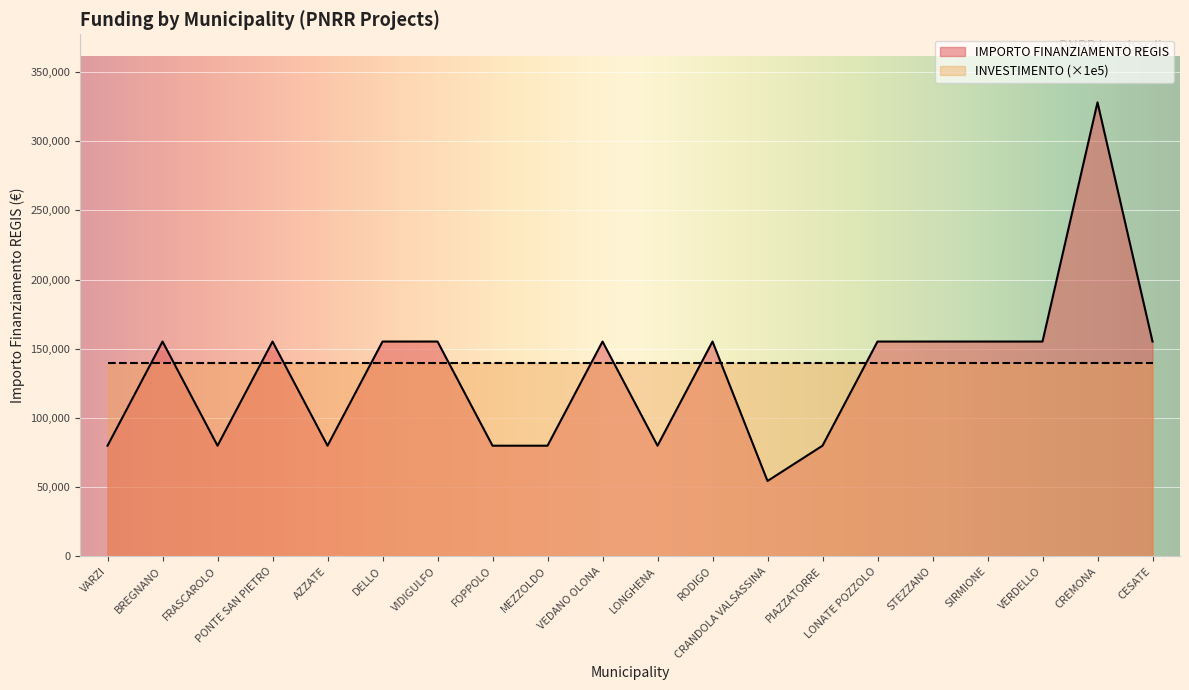

Is it true that the value at CREMONA is 328160?

True